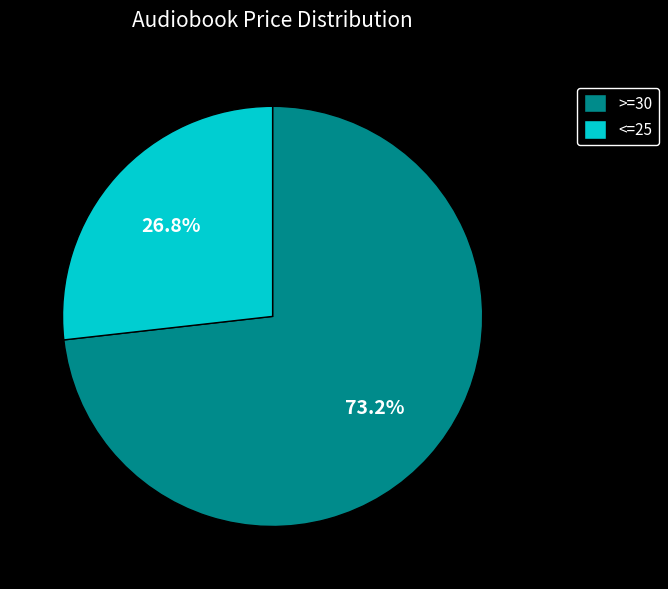

Which category has the biggest portion of the pie?

>=30